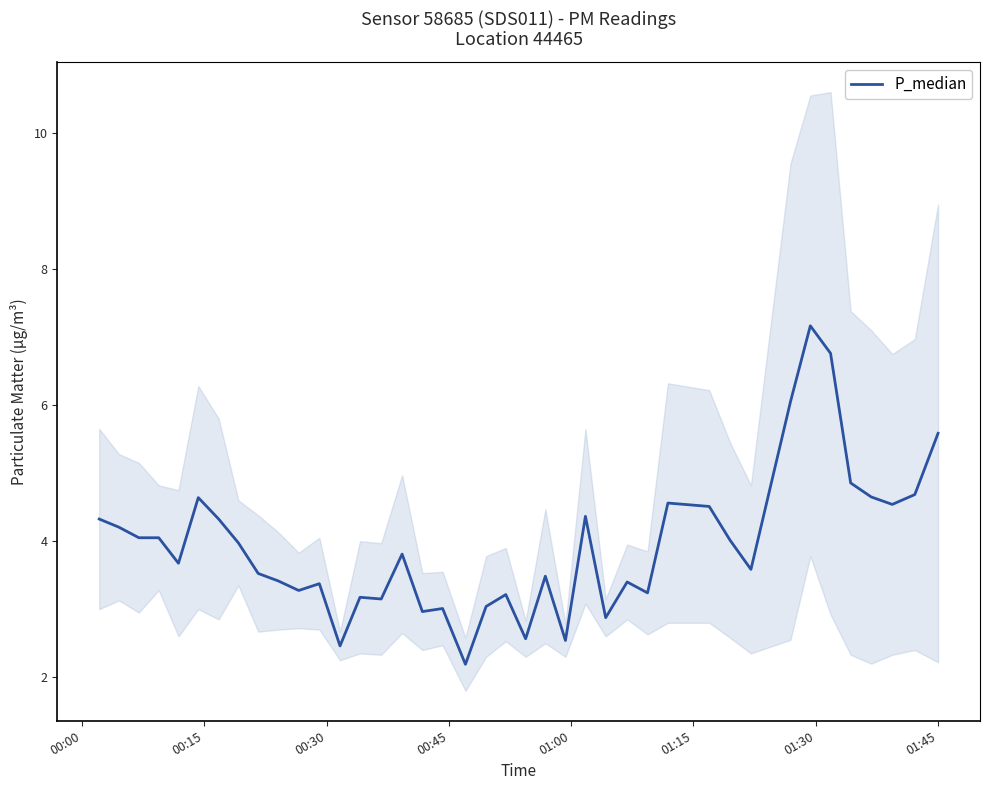

How many lines are shown in the chart?

1